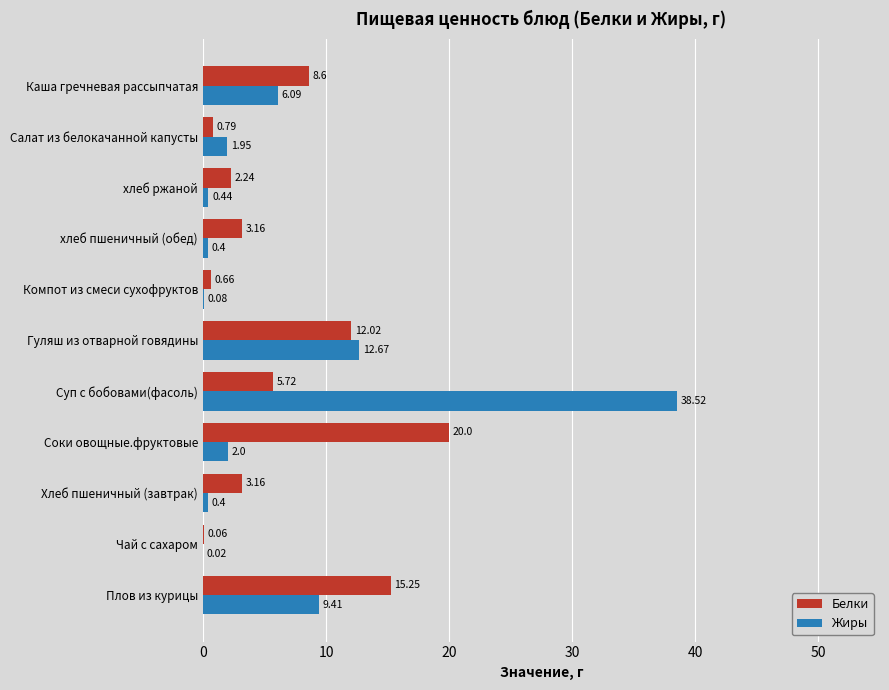

What is the sum of all Жиры values?

72.0